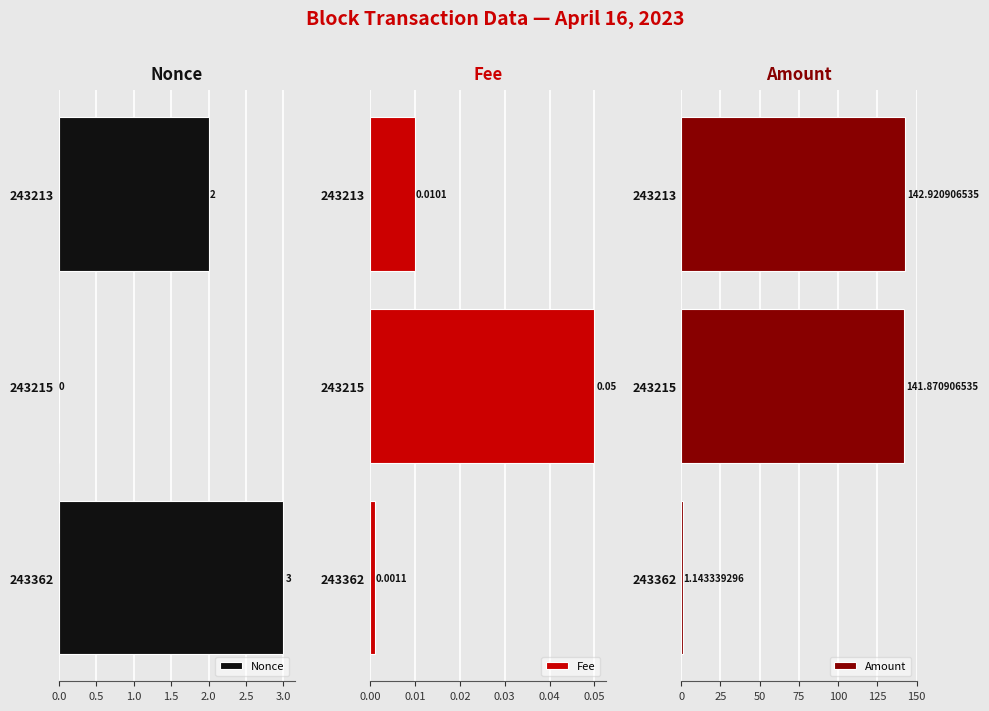

Is it true that Amount equals 44.5 at 243213?

False